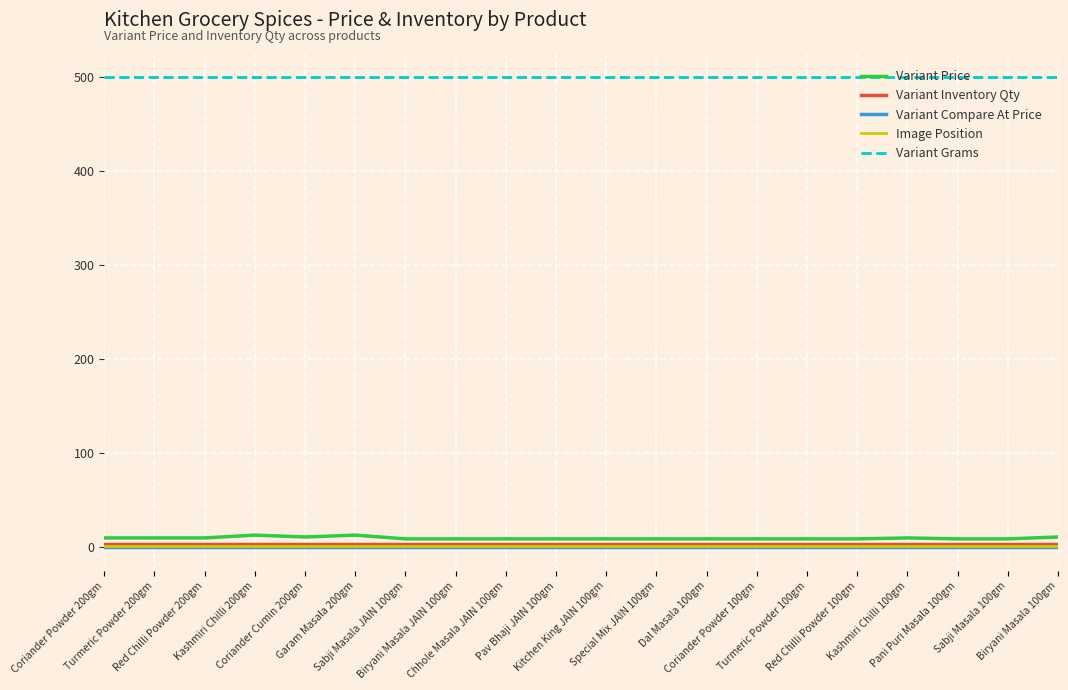

Does the chart display data point markers on the line(s)?

No